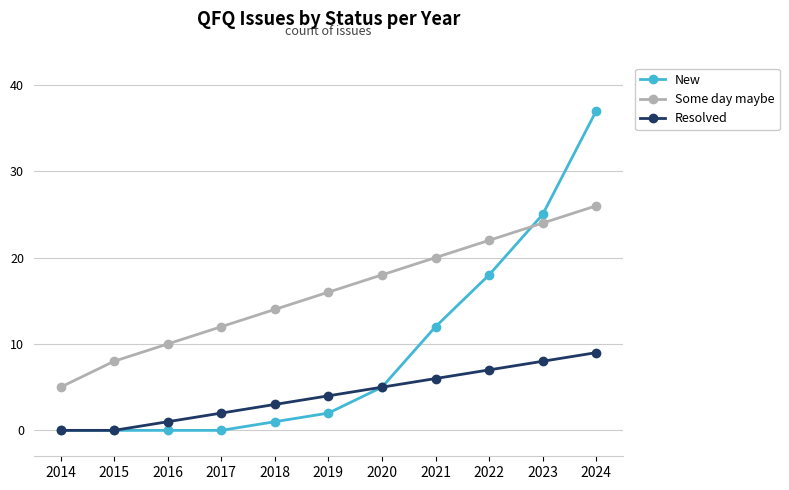

Read the Some day maybe value at 2024, to the nearest 10.

30